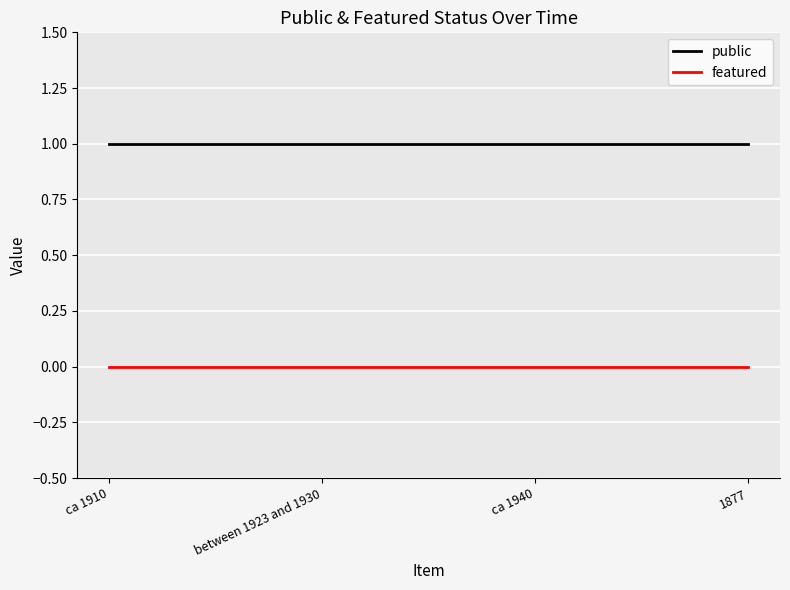

What is the maximum value shown in the chart?

1